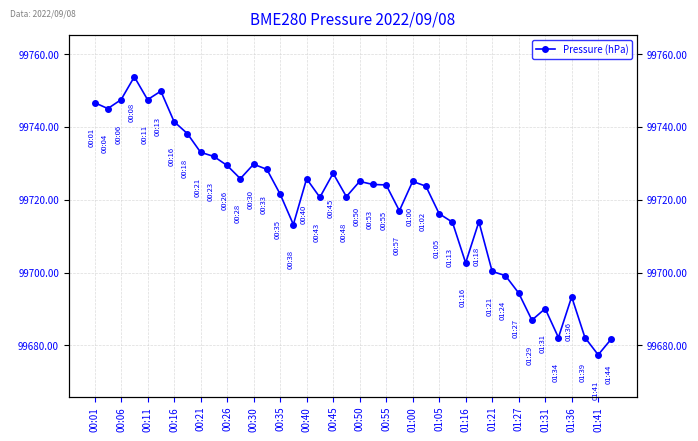

What position from the left is 21?

22